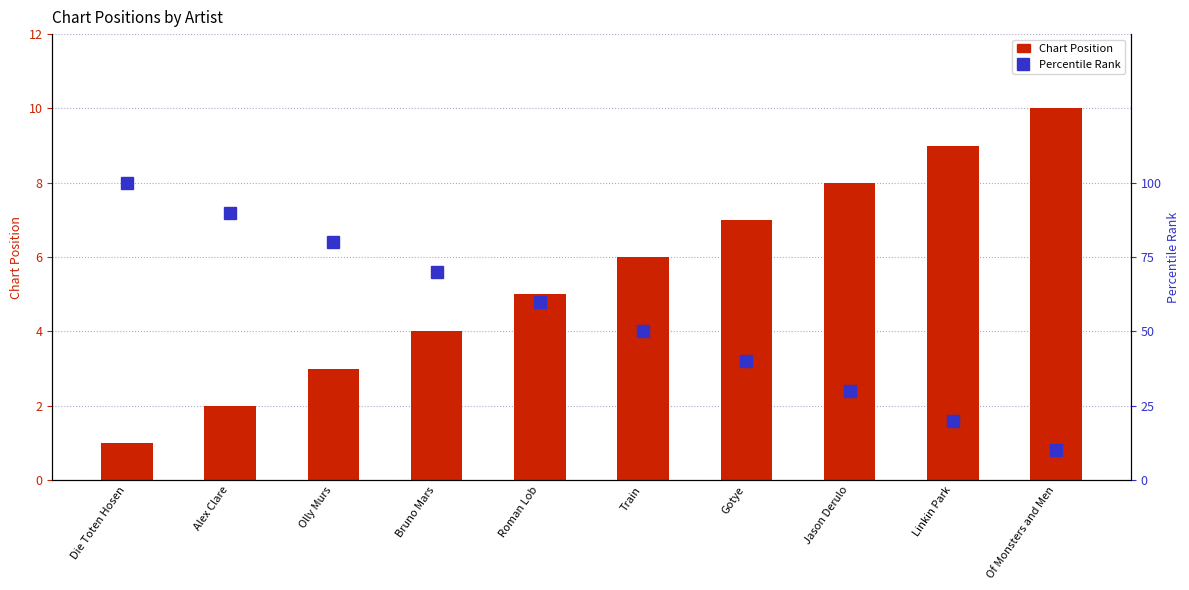

Read the Chart Position value at Olly Murs.

3